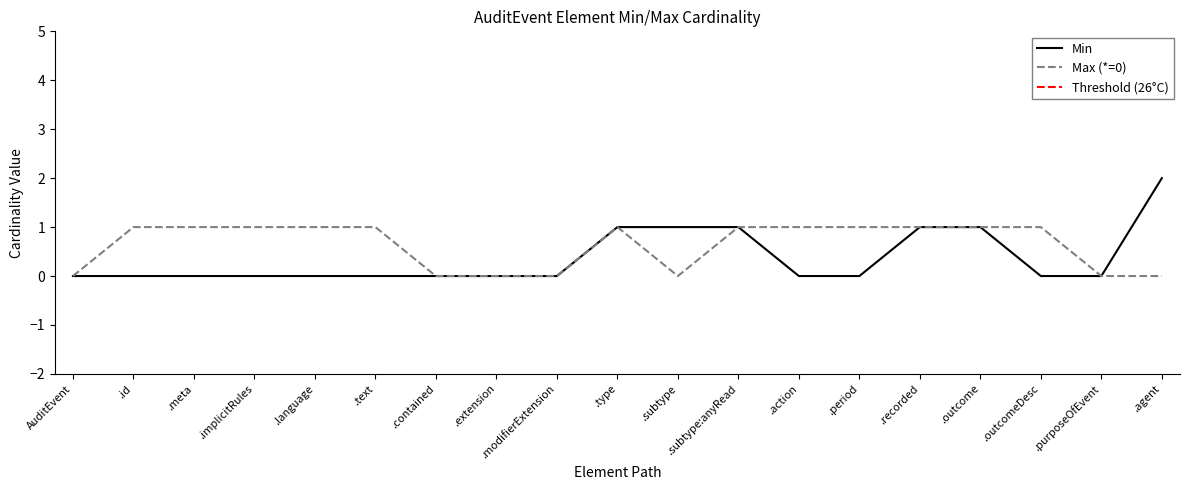

Reading right to left, transcribe all the data shown in this chart.

Min: 2	0	0	1	1	0	0	1	1	1	0	0	0	0	0	0	0	0	0
Max (numeric): 0	0	1	1	1	1	1	1	0	1	0	0	0	1	1	1	1	1	0